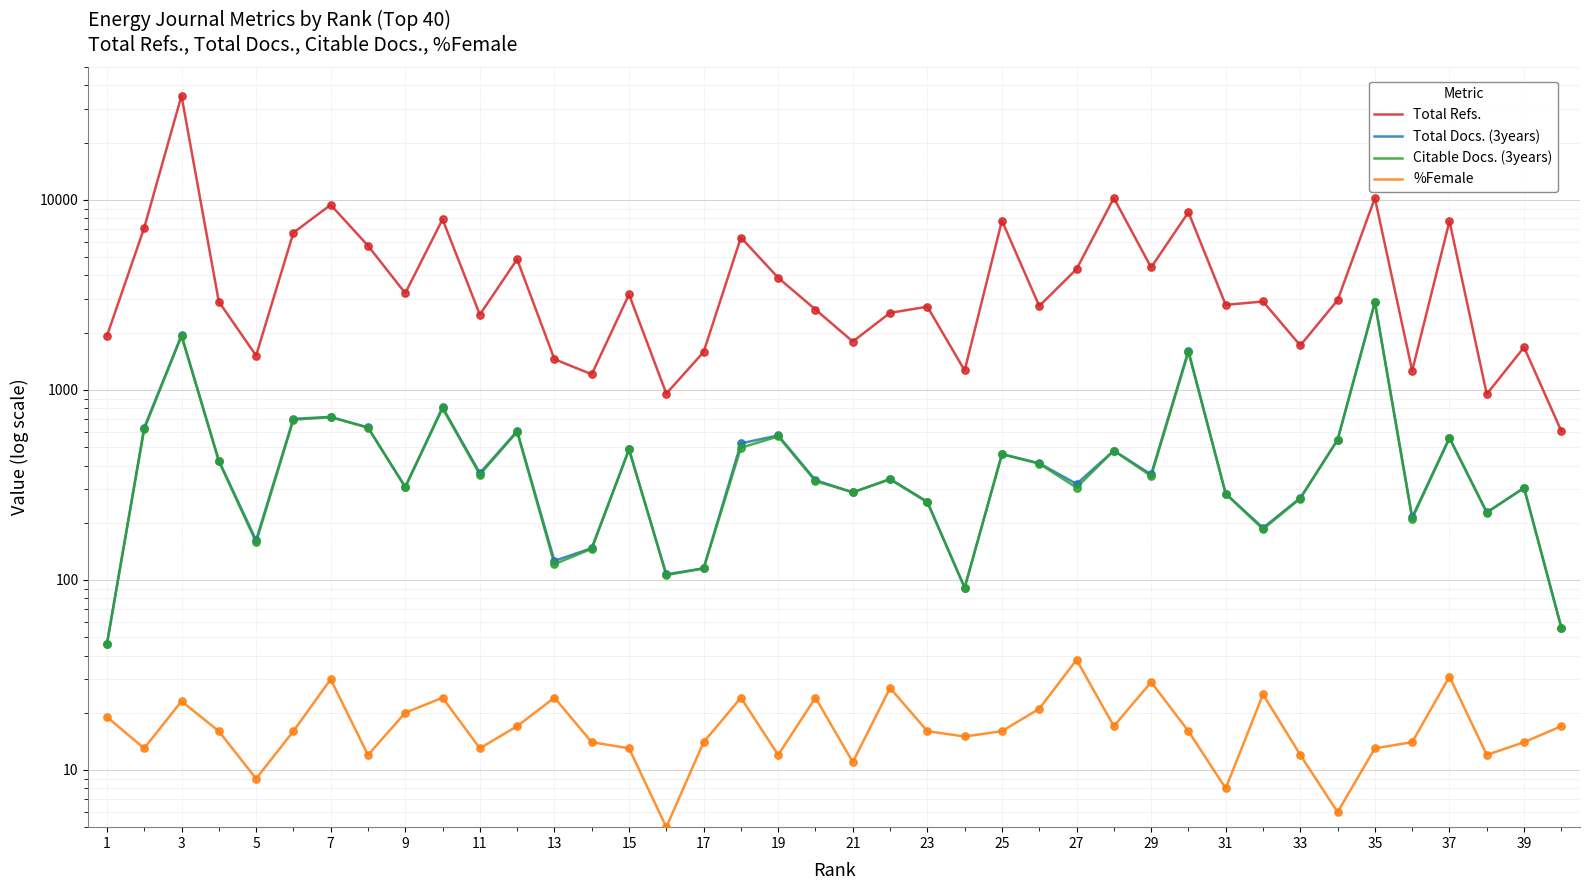

At how many categories does at least one series exceed 29969?

1